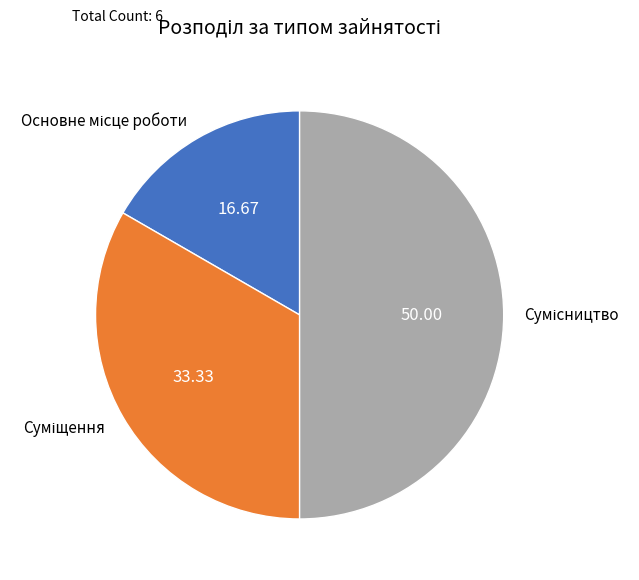

How many segments does this pie chart have?

3